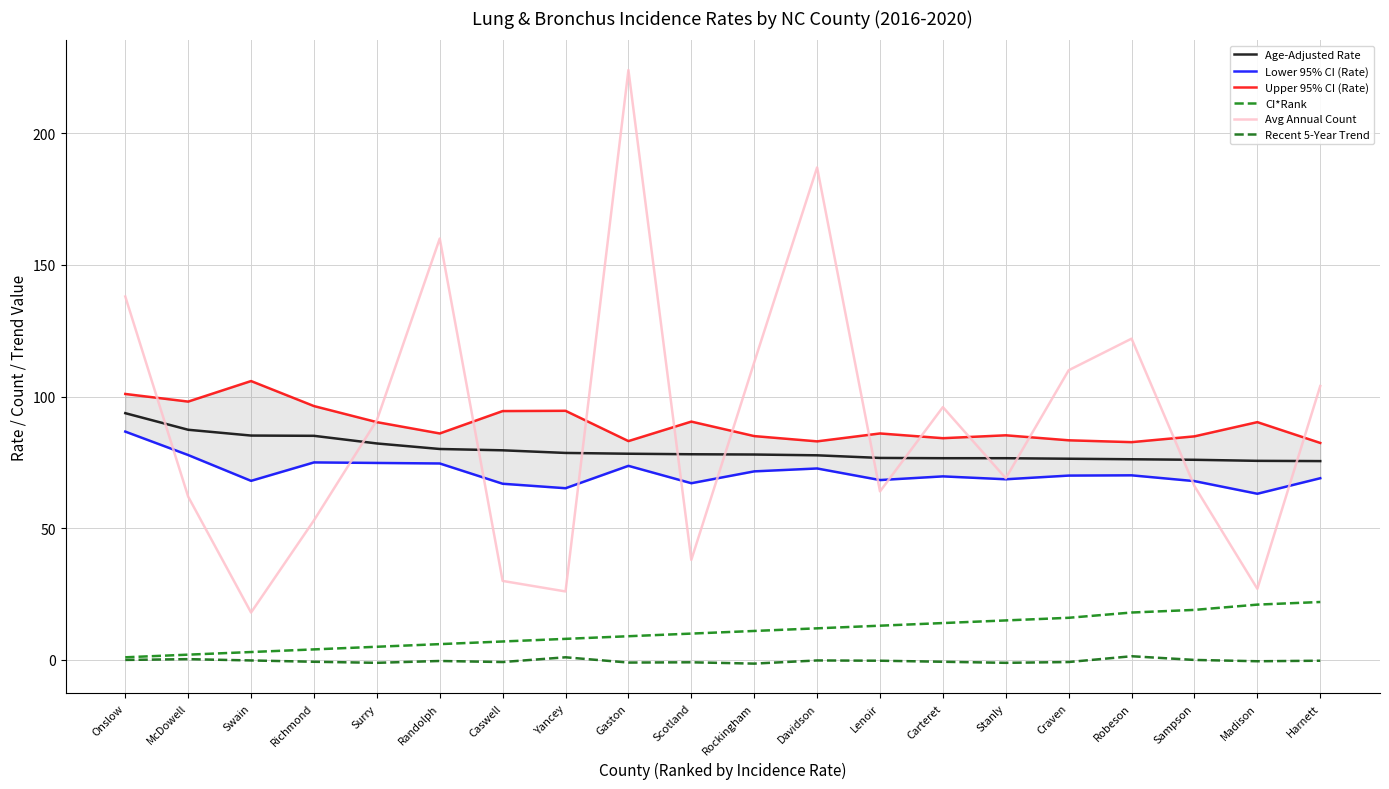

Where does the Avg Annual Count series first go above 91?

Onslow